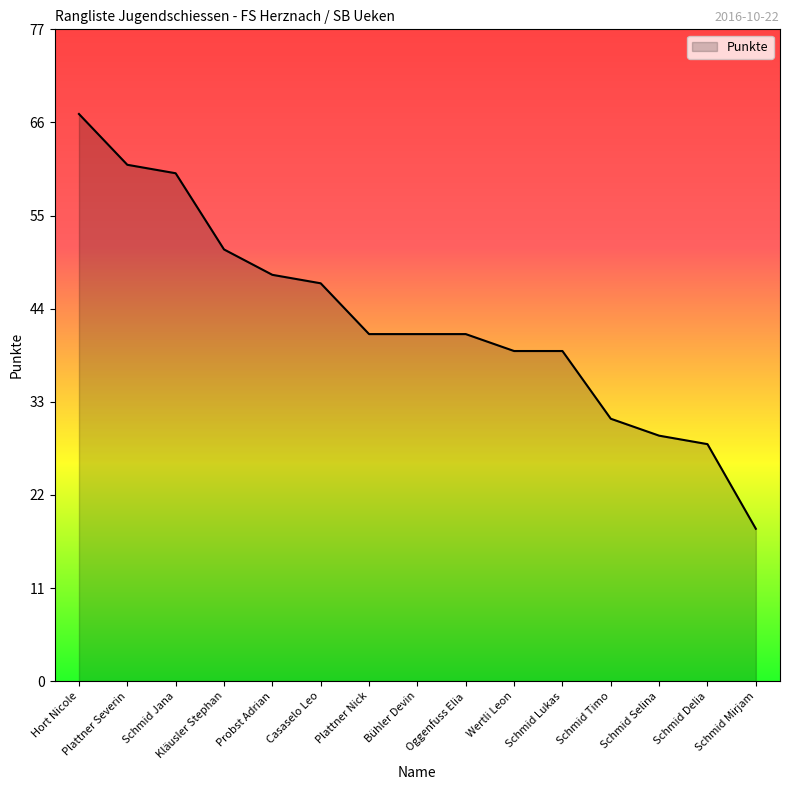

Between Schmid Delia and Wertli Leon, which is larger?

Wertli Leon